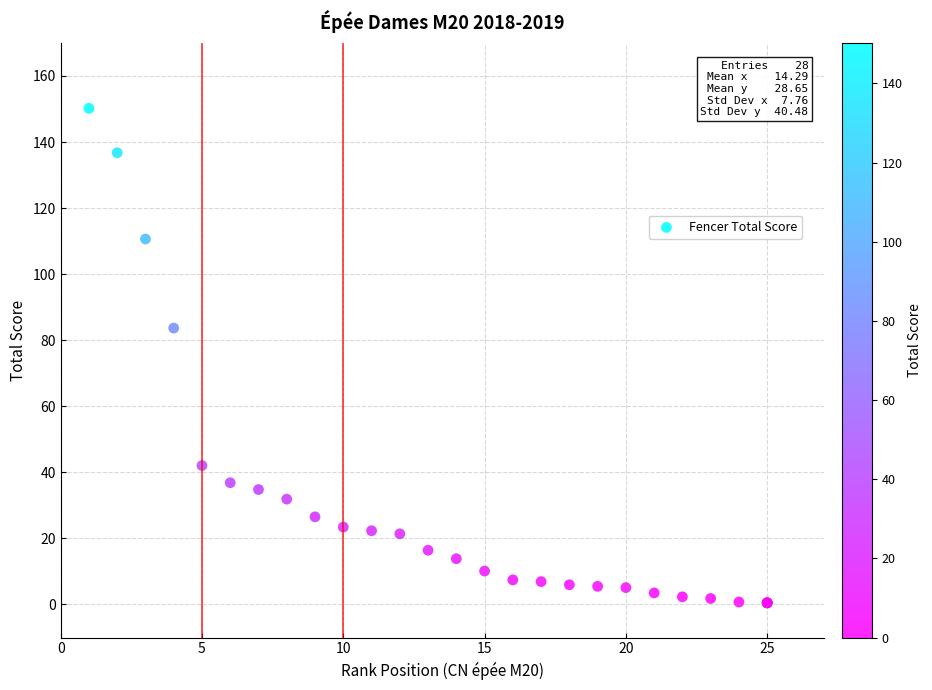

What Y value in the scatter plot is closest to 75?

83.7